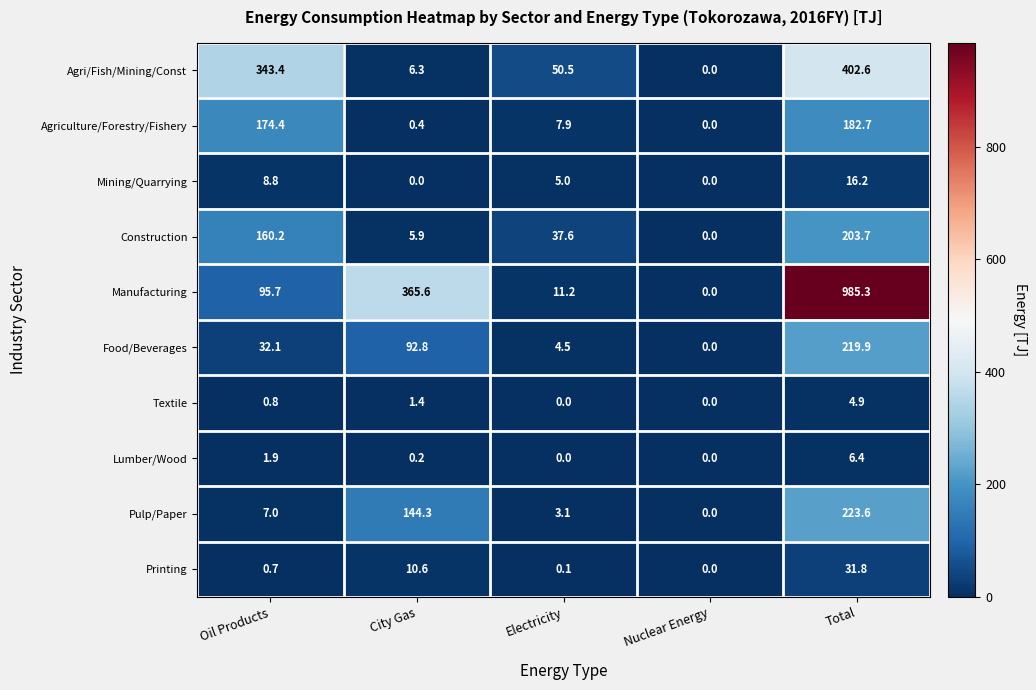

Count the number of data series in this chart.

10